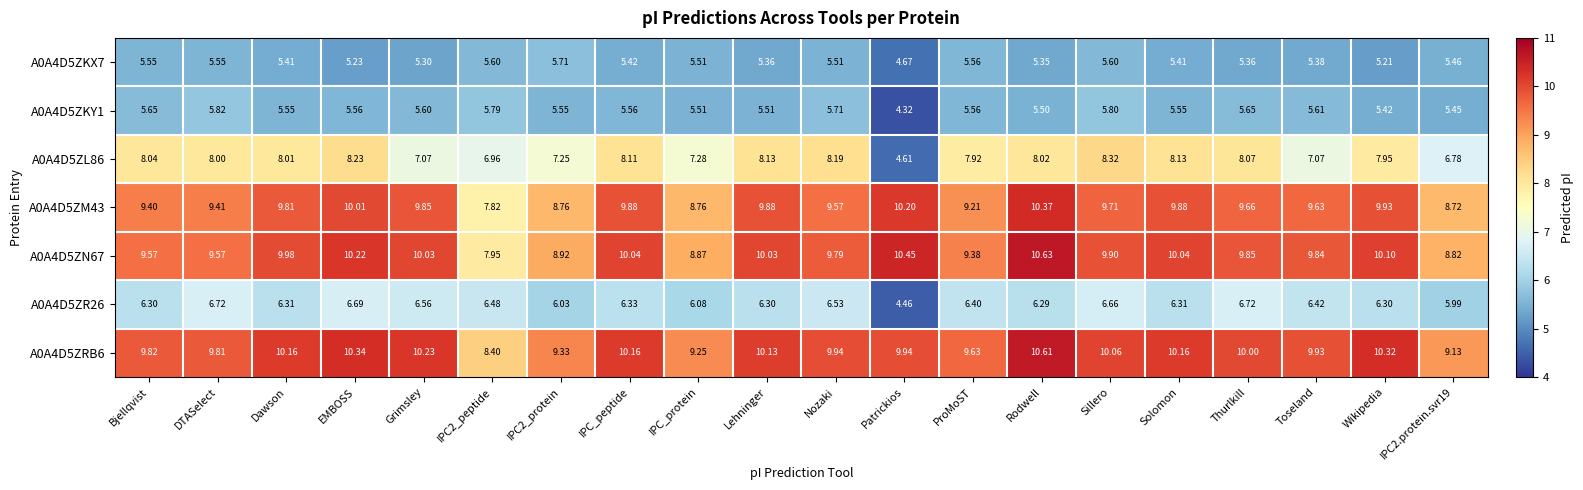

At which label does A0A4D5ZKX7 first exceed 5?

Bjellqvist